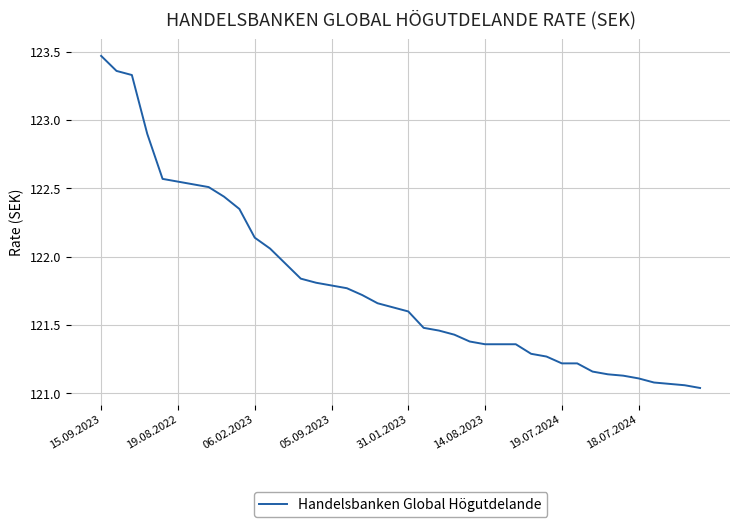

Is this an area chart (filled region under the line)?

No